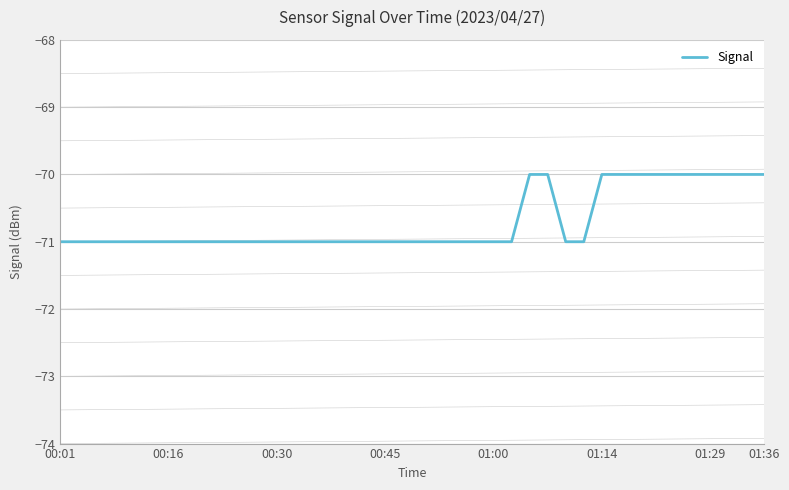

What is the maximum value shown in the chart?

-70